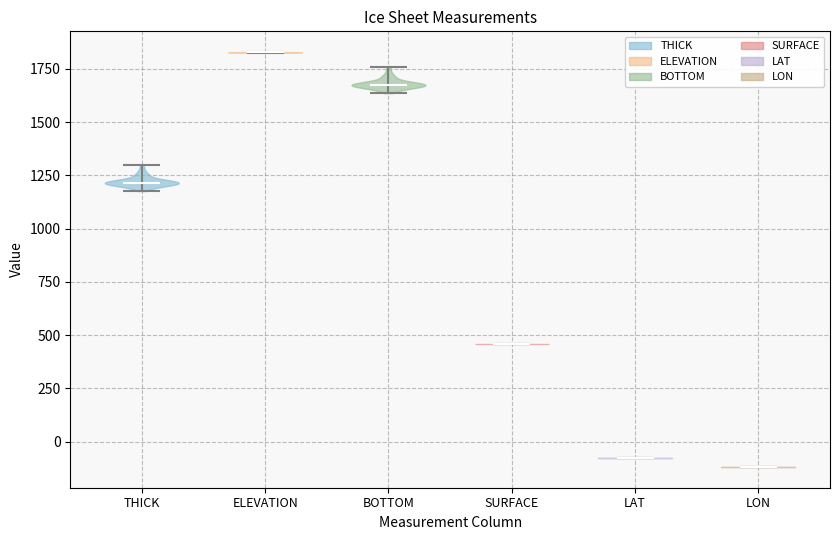

Reading left to right, read every violin against the y-axis: where its median line is, and the lowest and highest points it reaches. The values are not printed on the chart, so give them approximately, as read against the axis.

THICK: median line 1200, lowest point 1200, highest point 1300
ELEVATION: median line 1850, lowest point 1850, highest point 1850
BOTTOM: median line 1700, lowest point 1650, highest point 1750
SURFACE: median line 450, lowest point 450, highest point 450
LAT: median line -100, lowest point -100, highest point -100
LON: median line -100, lowest point -100, highest point -100